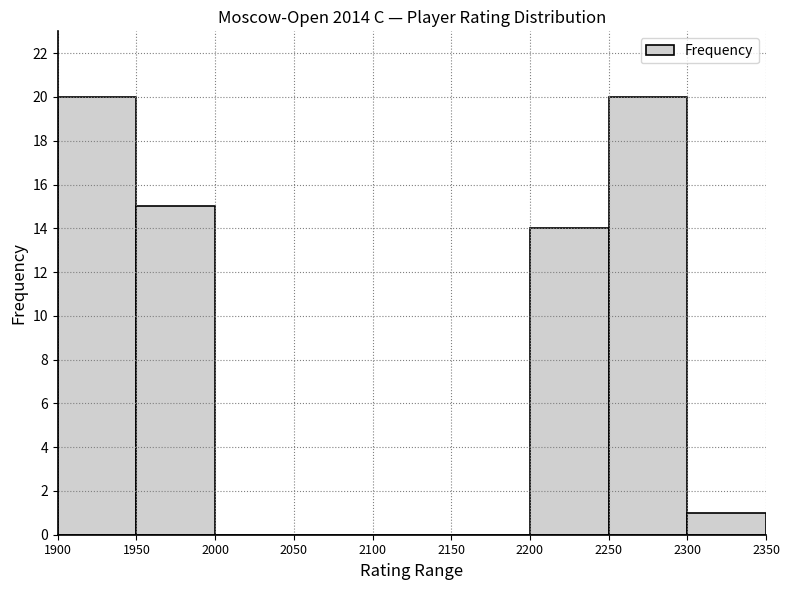

Reading left to right, transcribe this chart: for each bar, give the range it covers on the x-axis and its height. The values are not printed on the chart, so give them approximately, as read against the axis.

1900 to 1950: 20
1950 to 2000: 15
2000 to 2050: 0
2050 to 2100: 0
2100 to 2150: 0
2150 to 2200: 0
2200 to 2250: 14
2250 to 2300: 20
2300 to 2350: 1